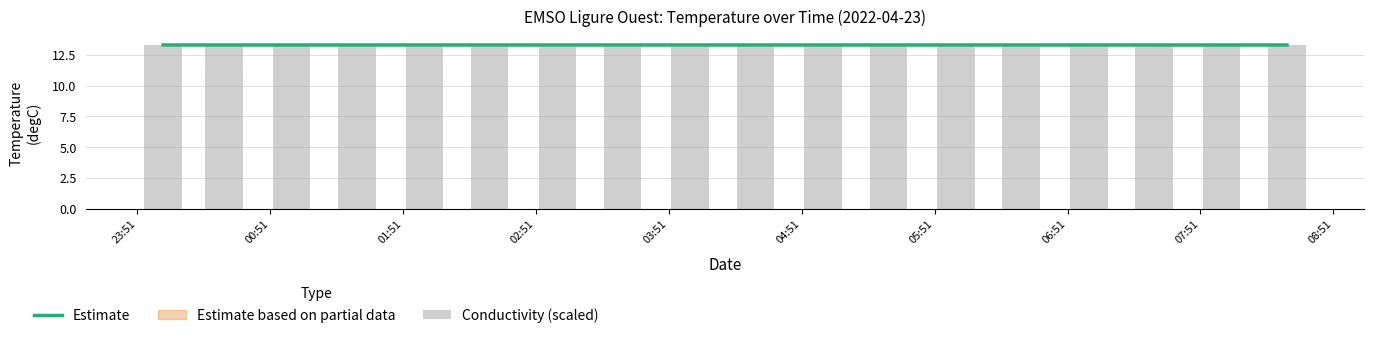

Is it true that Estimate equals 13.3 at 23:51?

True